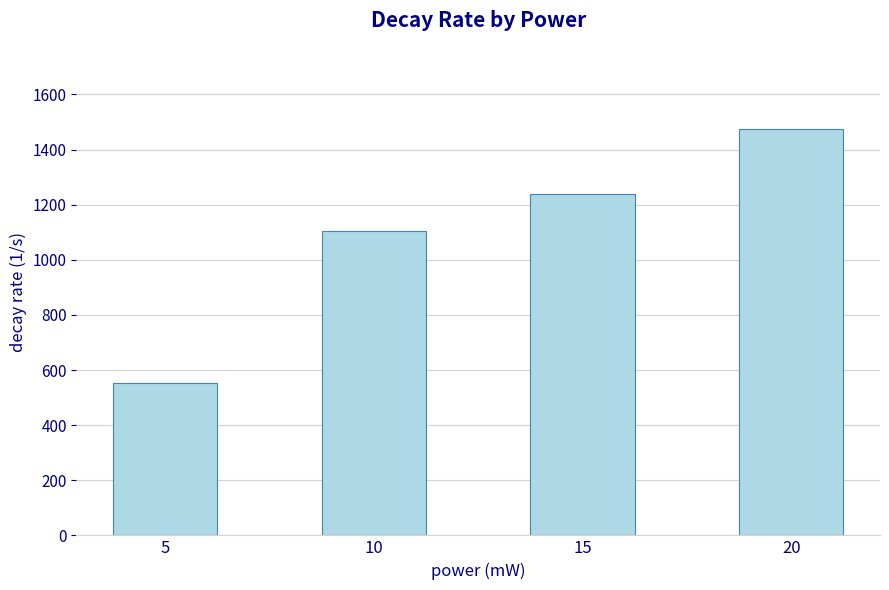

How many data points are less than 1237?

2